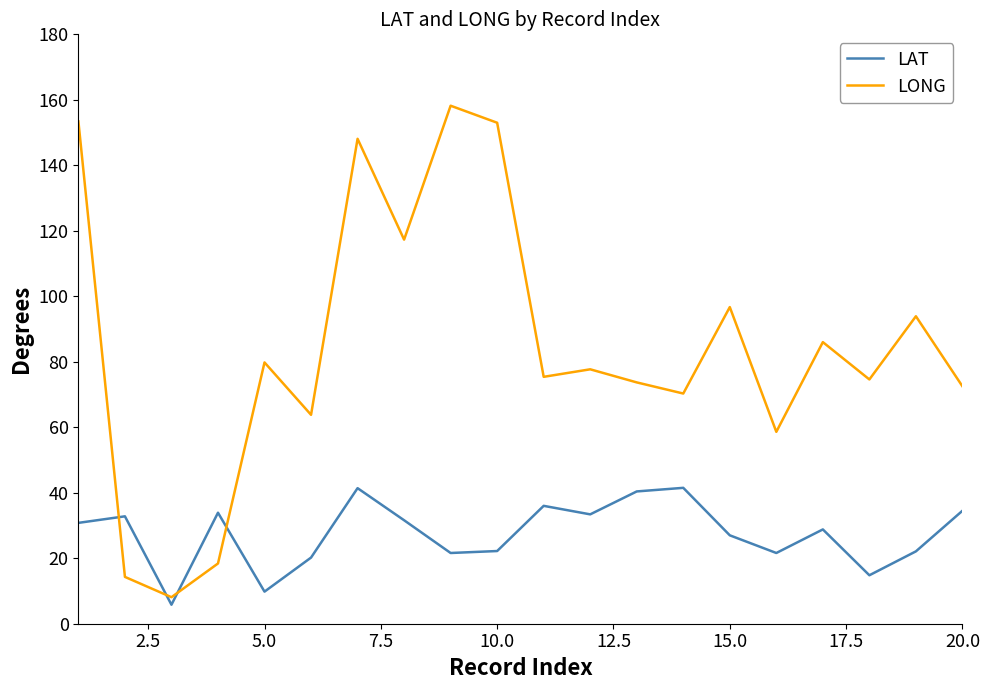

List the series in order of their overall mean, highest first.

LONG, LAT